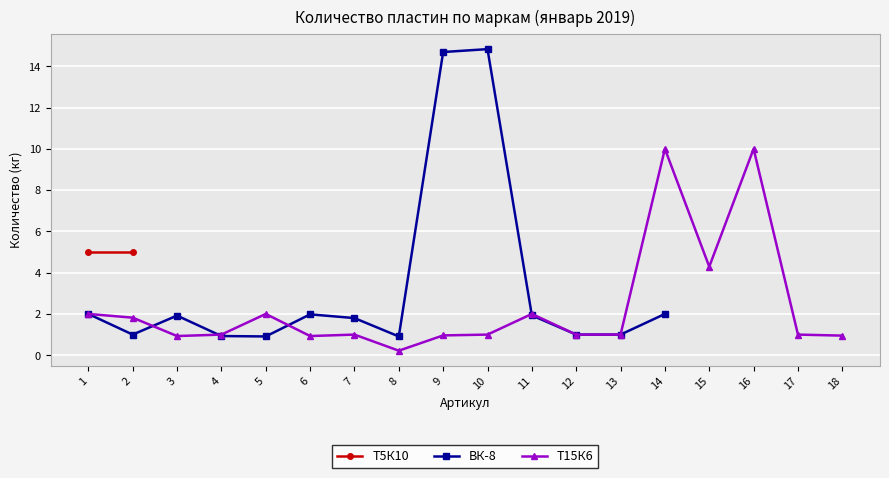

What is the lowest value of the ВК-8 series?

0.9